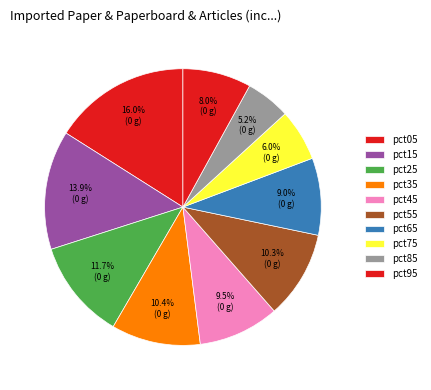

To the nearest percent, what is the difference between the largest and smallest slice percentages?

11%